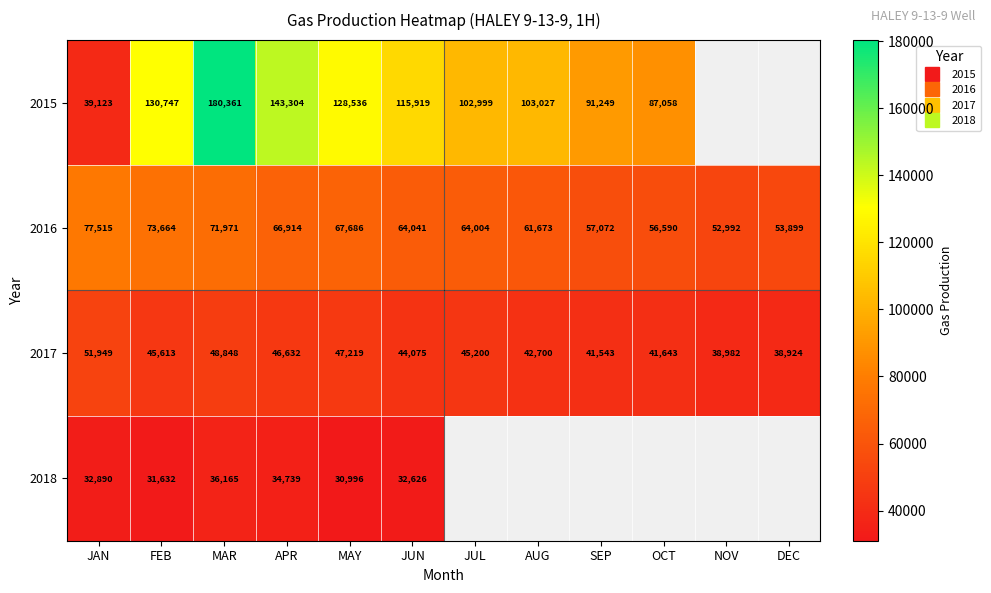

List the series in order of their peak value, lowest first.

2018, 2017, 2016, 2015